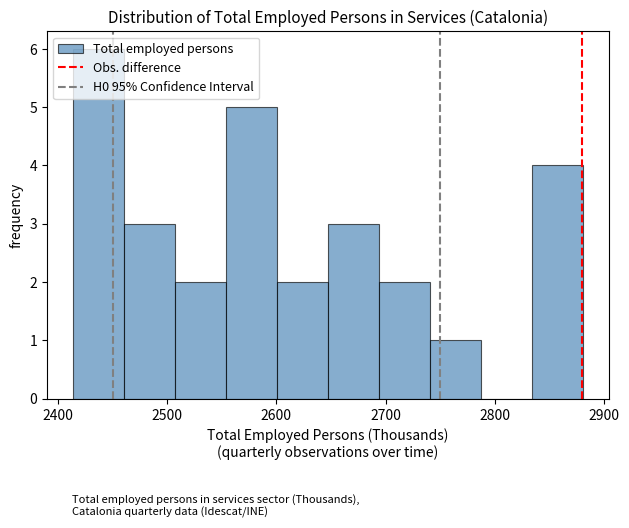

How tall is the bar that spans 2510 to 2550 on the x-axis? Neither the bar edges nor the heights are printed on the chart, so give them approximately, as read against the axes.

2